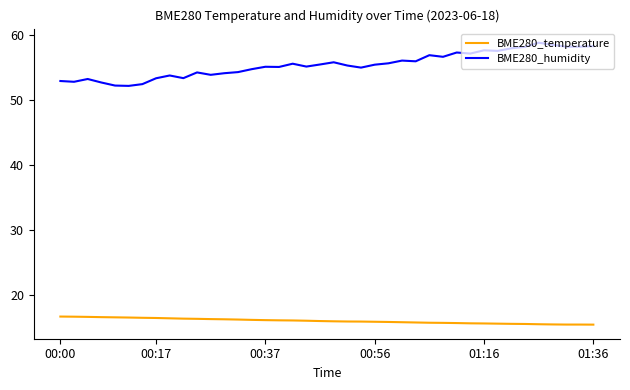

Which series has the largest total across all categories?

BME280_humidity